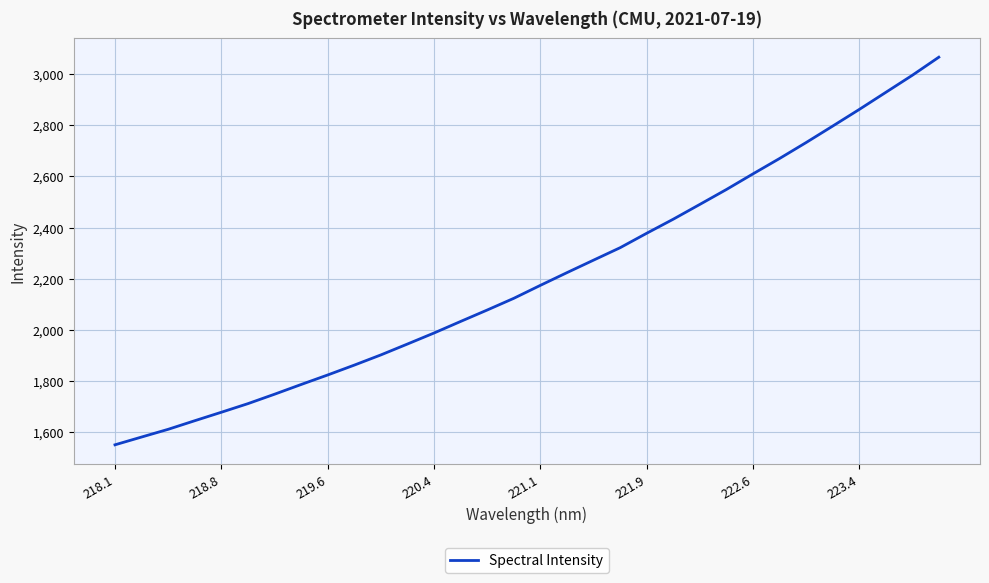

Count the number of categories in the chart.

32